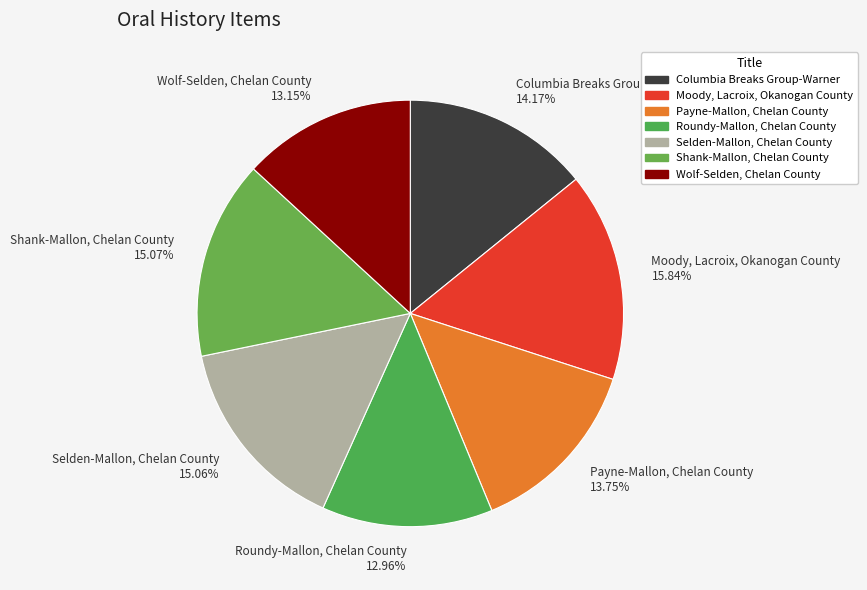

Combined, do Wolf-Selden, Chelan County 13.15% and Shank-Mallon, Chelan County 15.07% account for over 50%?

No